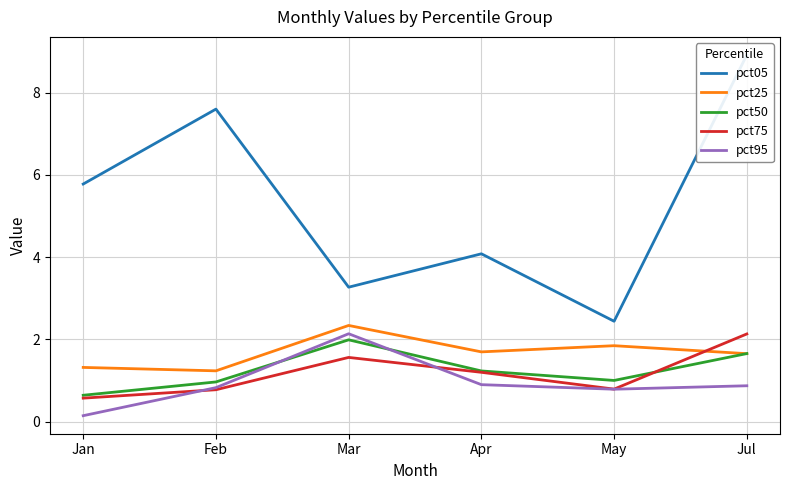

What is the sum of all pct75 values?

7.0